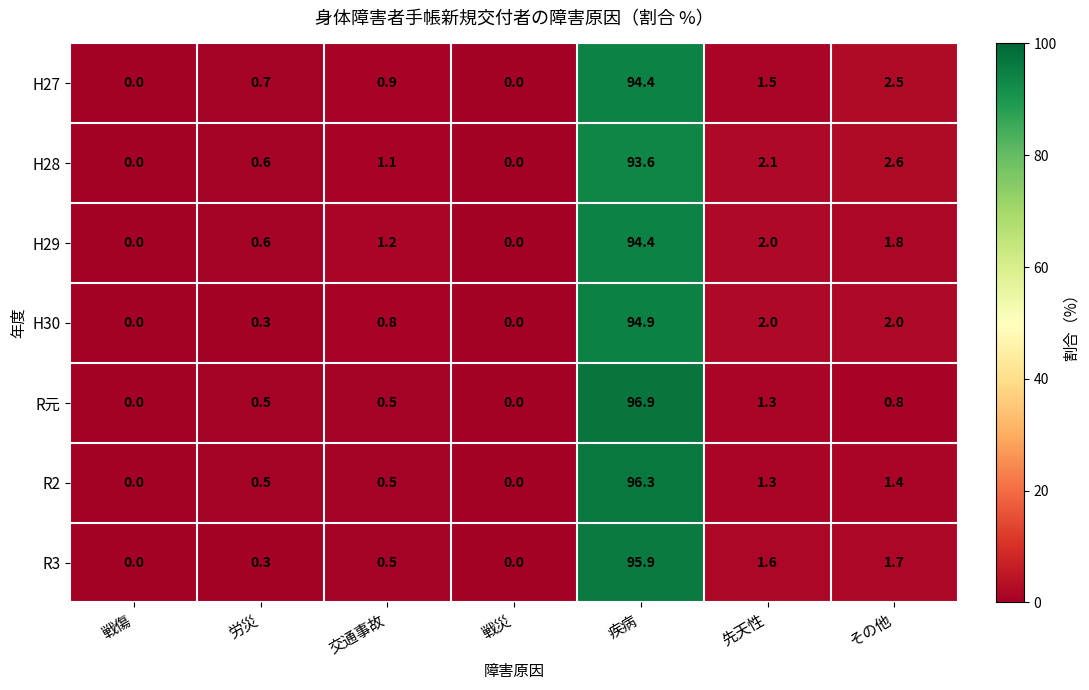

Which series has the largest range (max minus min)?

R元